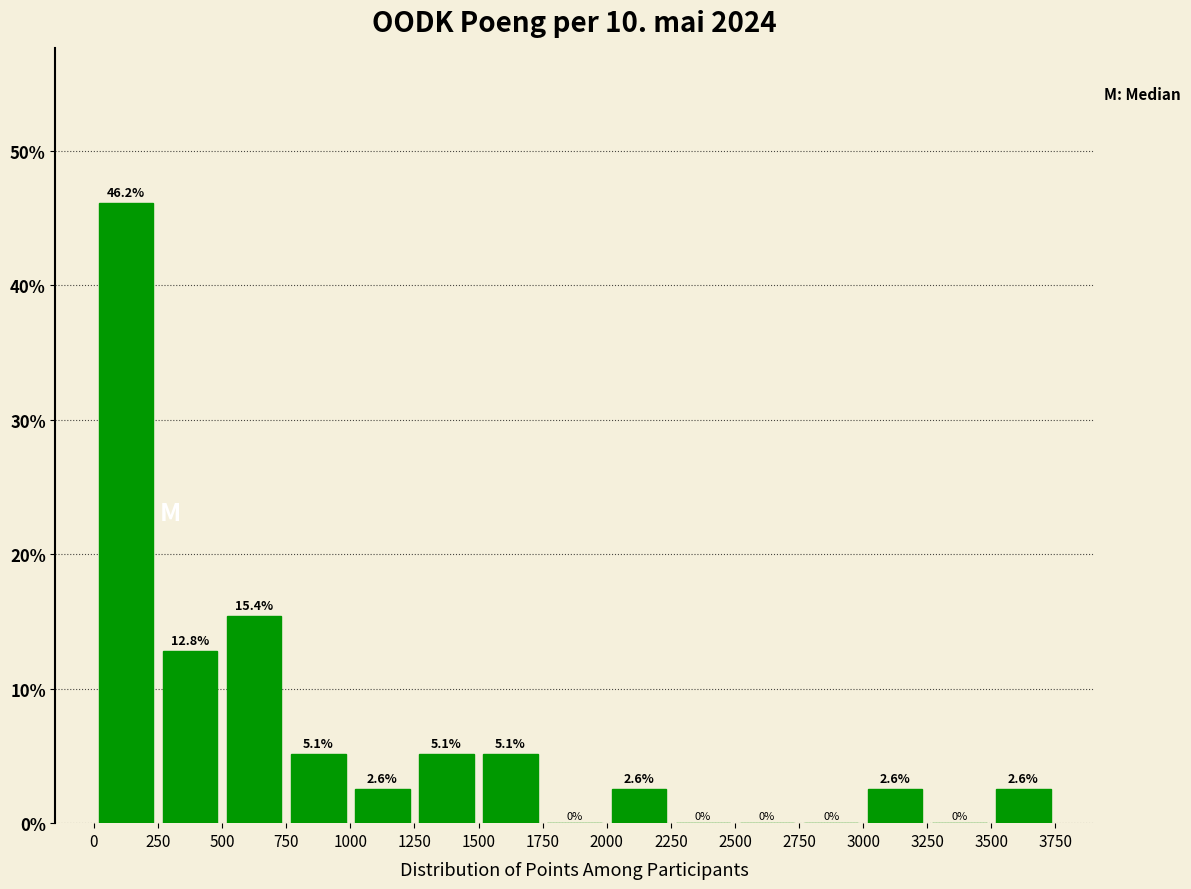

Reading left to right, transcribe this chart: for each bar, give the range it covers on the x-axis and its height.

0 to 250: 46.2
250 to 500: 12.8
500 to 750: 15.4
750 to 1000: 5.1
1000 to 1250: 2.6
1250 to 1500: 5.1
1500 to 1750: 5.1
1750 to 2000: 0.0
2000 to 2250: 2.6
2250 to 2500: 0.0
2500 to 2750: 0.0
2750 to 3000: 0.0
3000 to 3250: 2.6
3250 to 3500: 0.0
3500 to 3750: 2.6